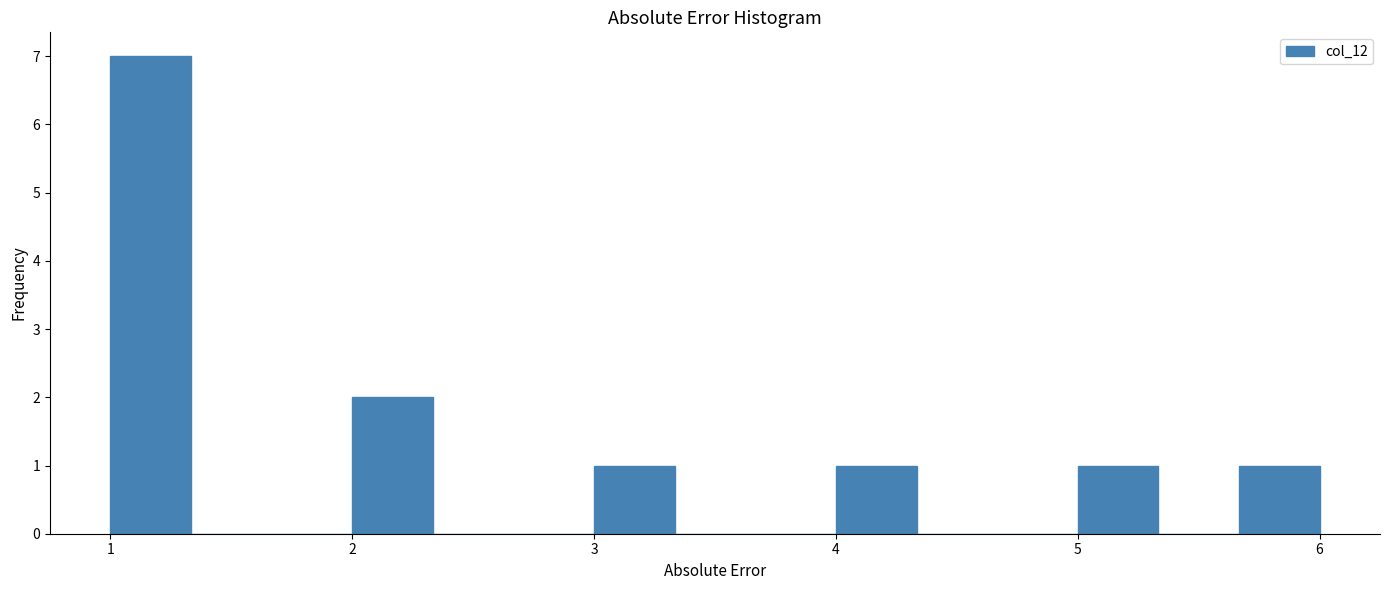

Around what value on the x-axis is the tallest bar? Give the approximate position of its centre, as read against the axis.

1.2